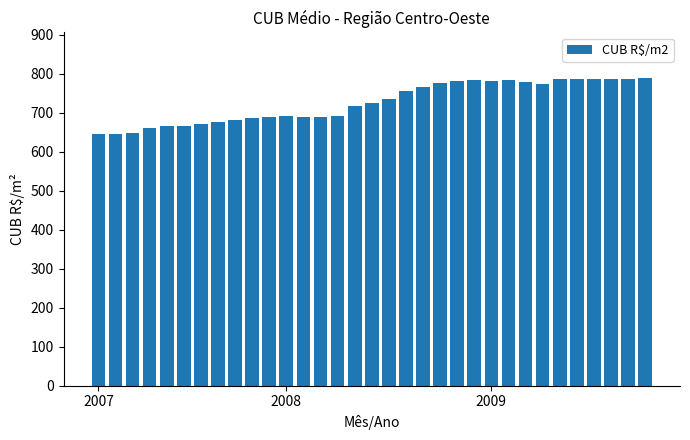

What is the greatest value displayed?

787.7